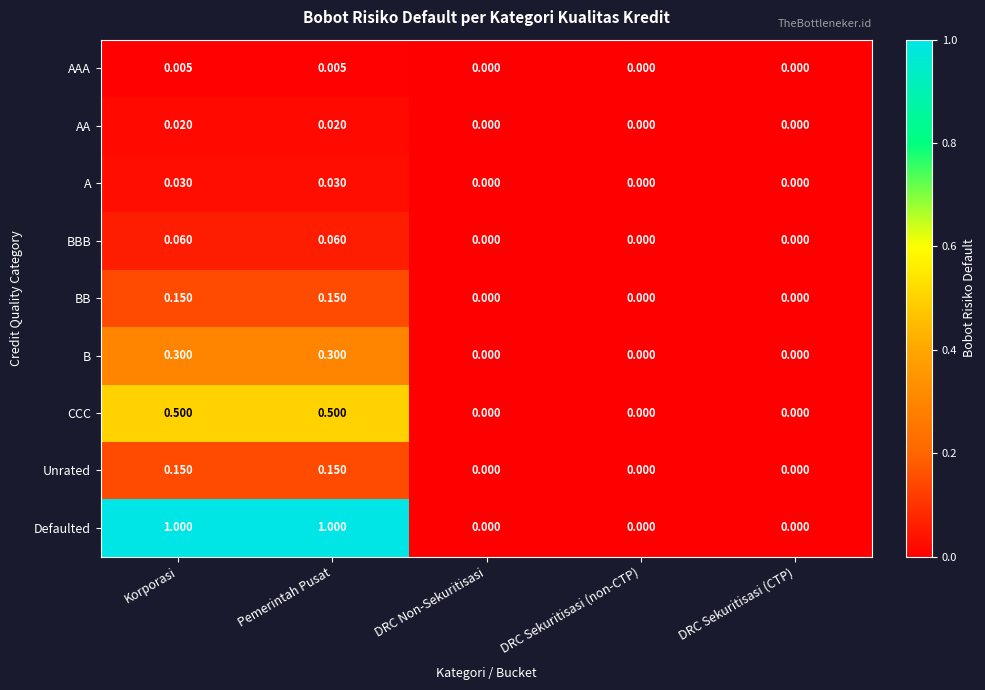

Which series has the largest range (max minus min)?

Defaulted